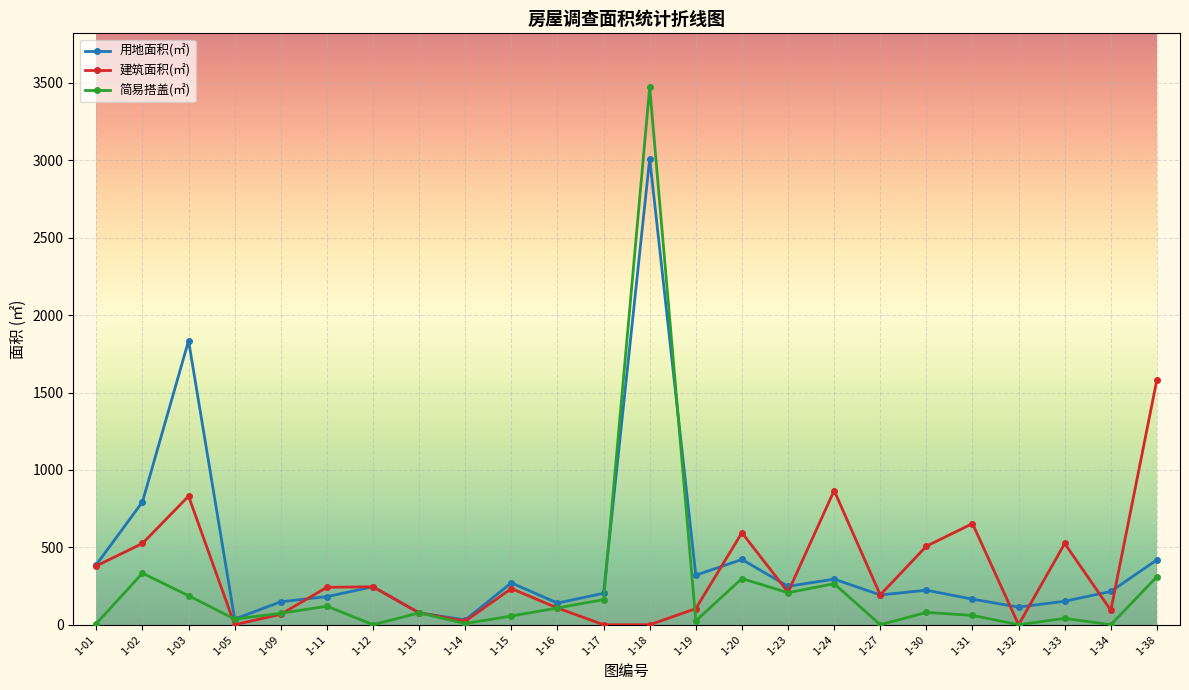

Rank the series by their maximum value, from highest to lowest.

简易搭盖(㎡), 用地面积(㎡), 建筑面积(㎡)